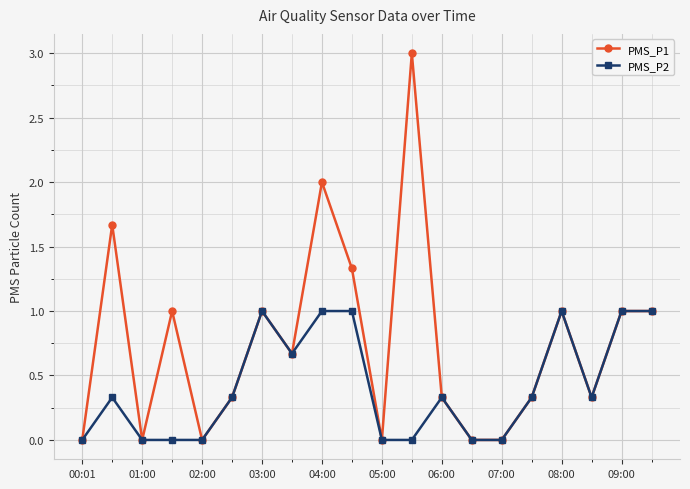

Reading left to right, extract all data points from this chart.

PMS_P1: 0.0	1.7	0.0	1.0	0.0	0.3	1.0	0.7	2.0	1.3	0.0	3.0	0.3	0.0	0.0	0.3	1.0	0.3	1.0	1.0
PMS_P2: 0.0	0.3	0.0	0.0	0.0	0.3	1.0	0.7	1.0	1.0	0.0	0.0	0.3	0.0	0.0	0.3	1.0	0.3	1.0	1.0